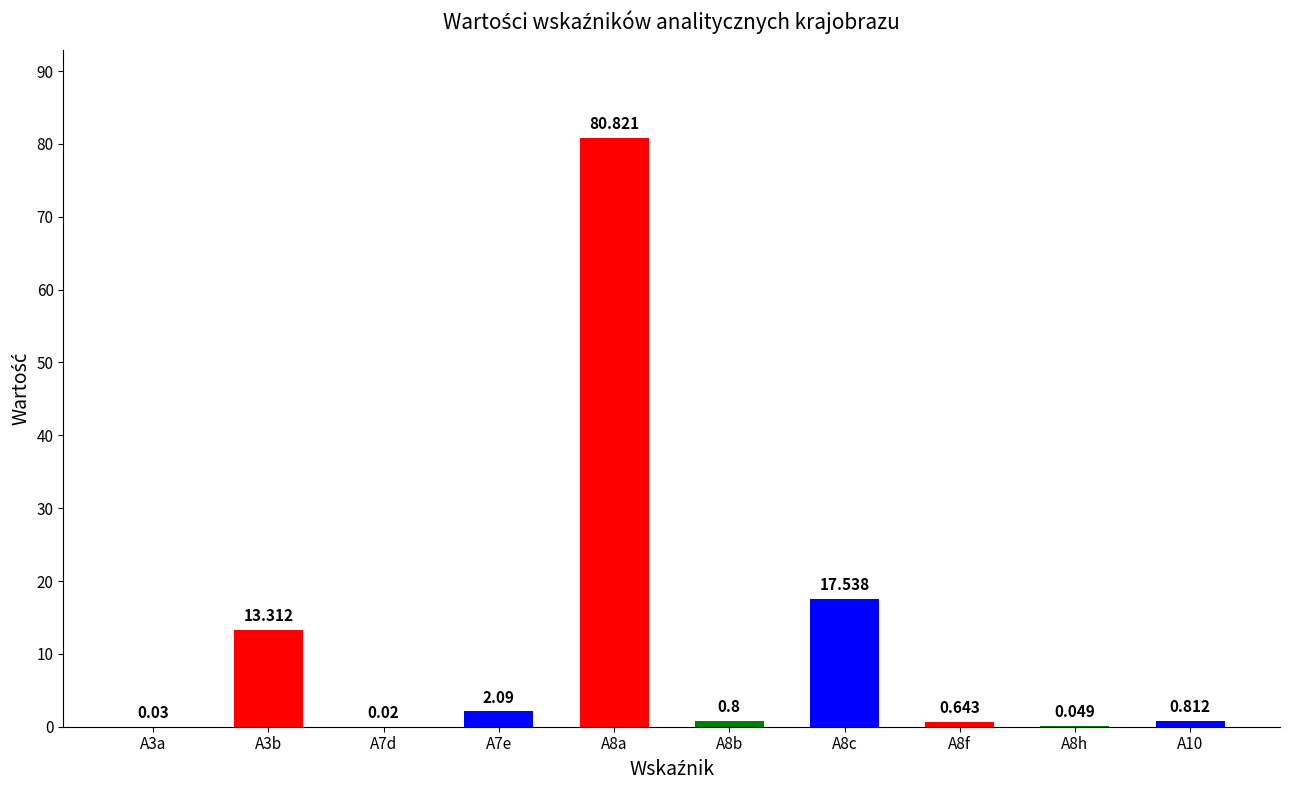

What is the sum of all values?

116.1